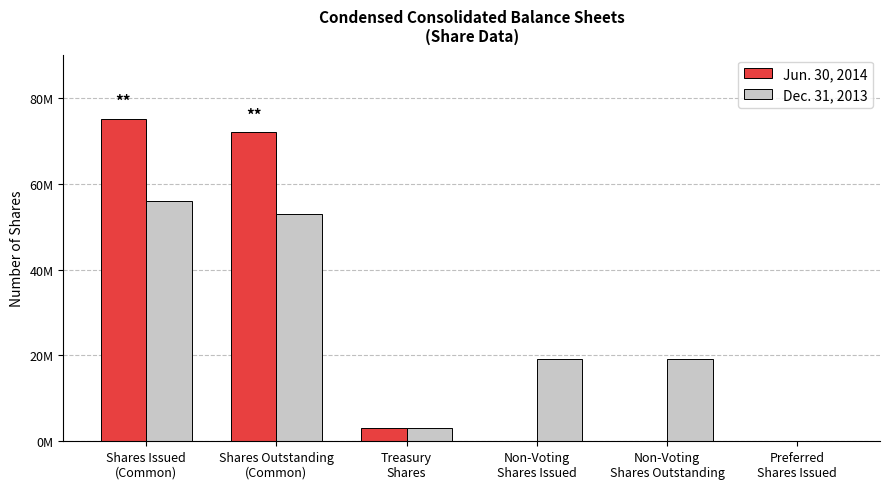

At how many categories does at least one series exceed 34889397?

2